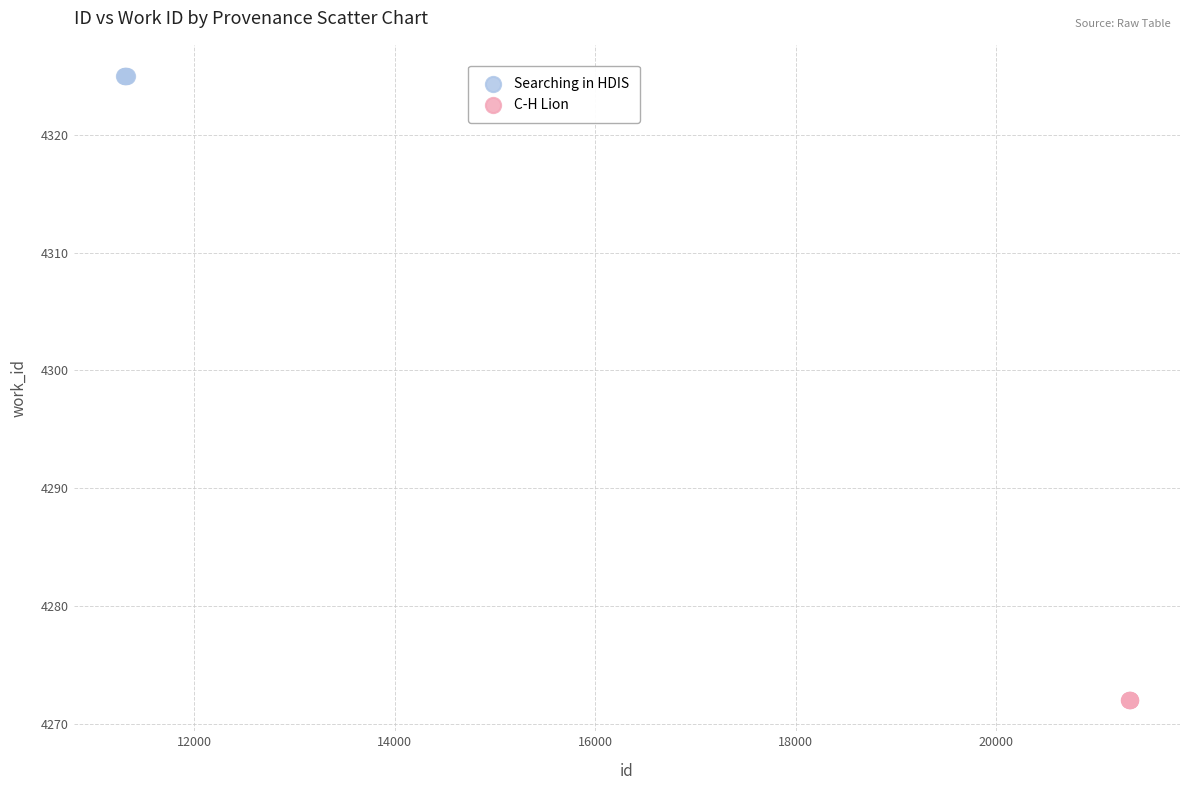

Which series reaches the maximum Y coordinate?

Searching in HDIS